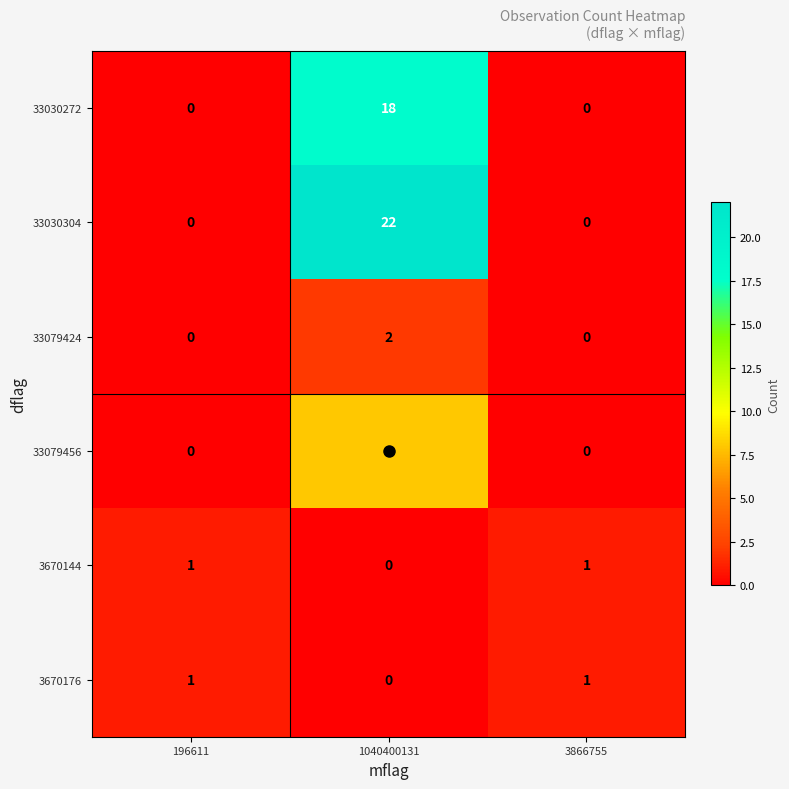

Count the 33030304 values in the range 0 to 22.

3